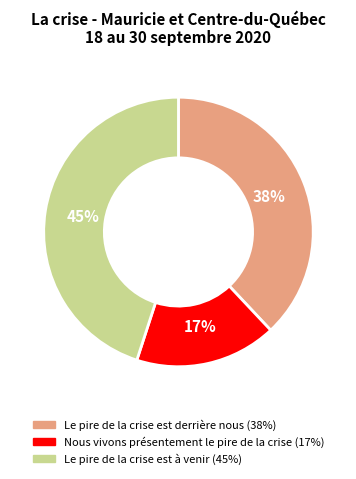

Rank the categories by value from lowest to highest.

Nous vivons présentement le pire de la crise, Le pire de la crise est derrière nous, Le pire de la crise est à venir